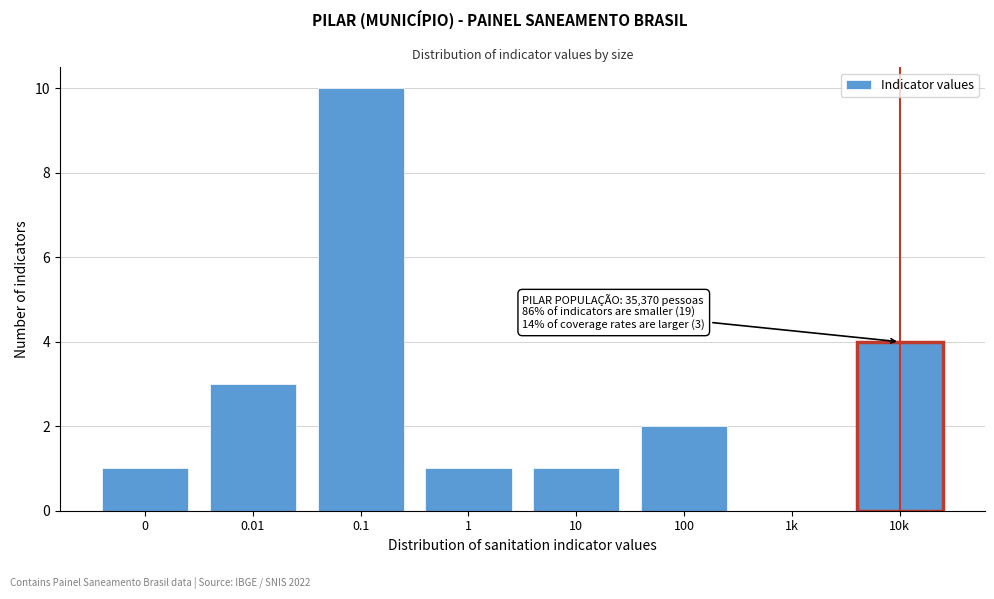

Reading right to left, extract all data points from this chart.

10k=4	1k=0	100=2	10=1	1=1	0.1=10	0.01=3	0=1